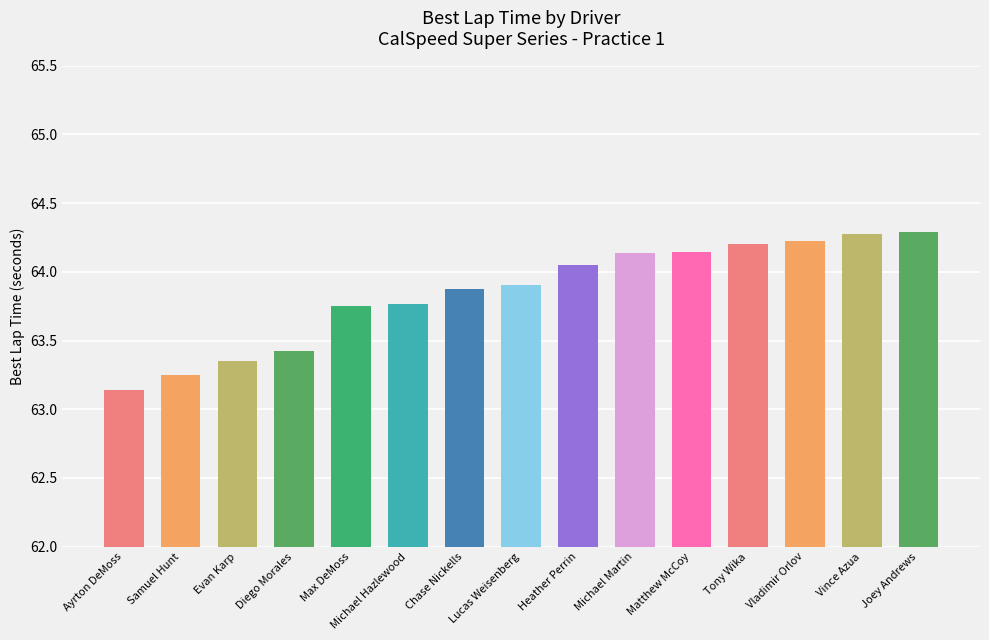

Between Samuel Hunt and Diego Morales, which is larger?

Diego Morales